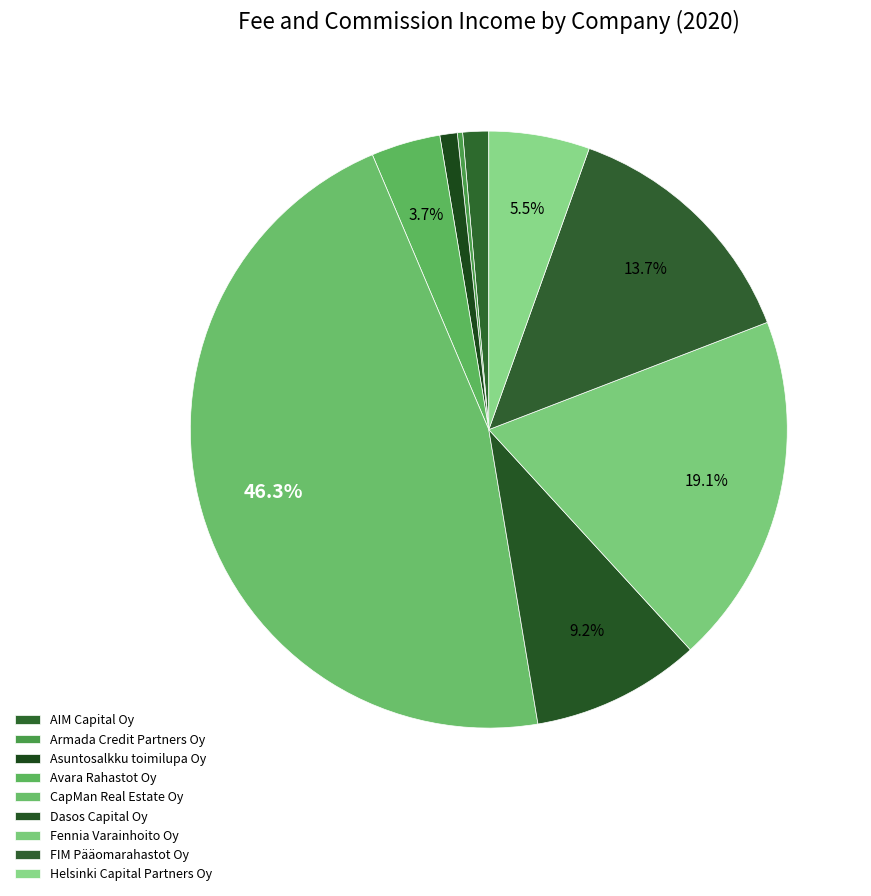

What percentage do Fennia Varainhoito Oy and Asuntosalkku toimilupa Oy together represent?

20.0%